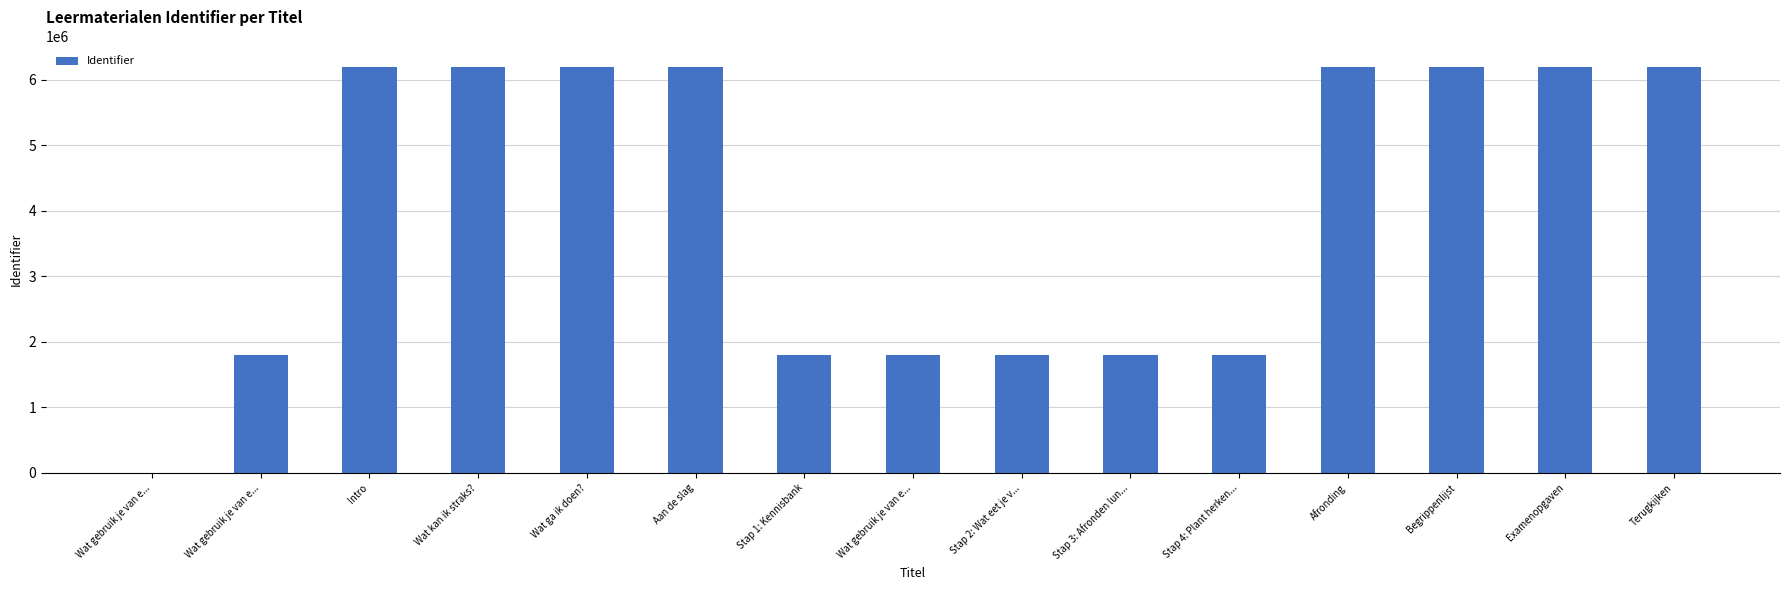

Count the number of categories in the chart.

15